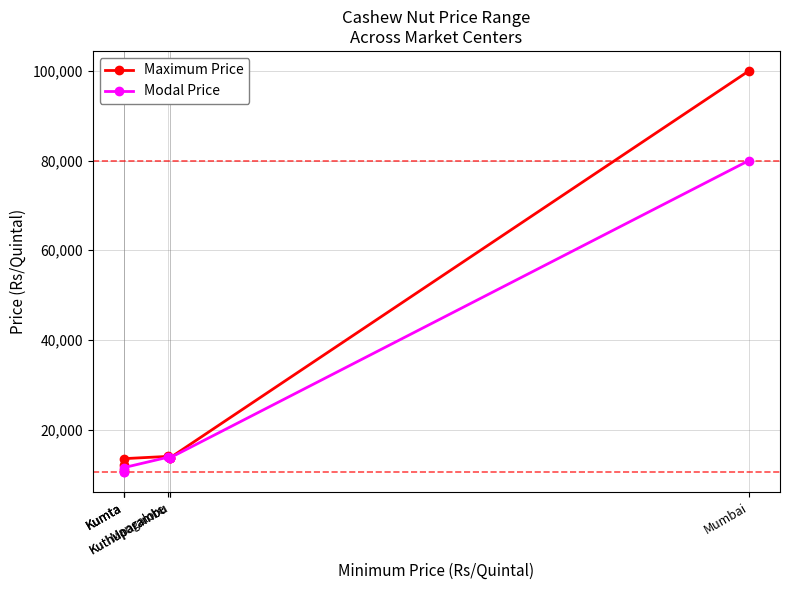

Rank the series at Kumta from highest to lowest value.

Maximum Price, Modal Price